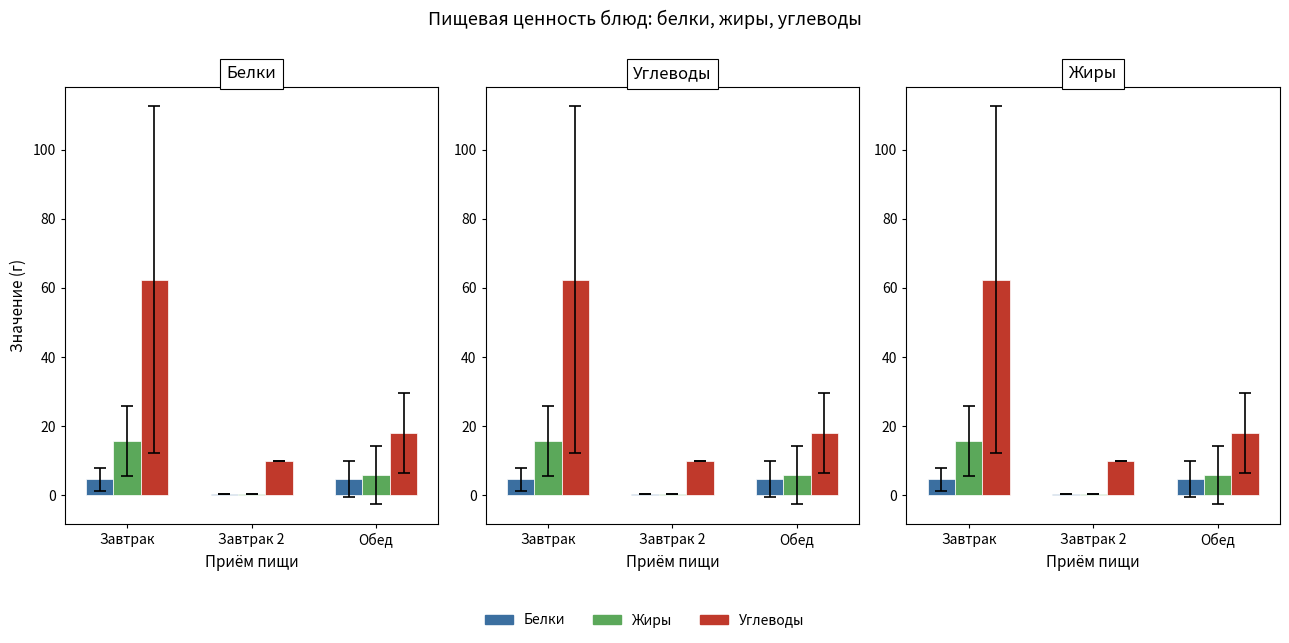

At which label does Жиры first exceed 5?

Завтрак